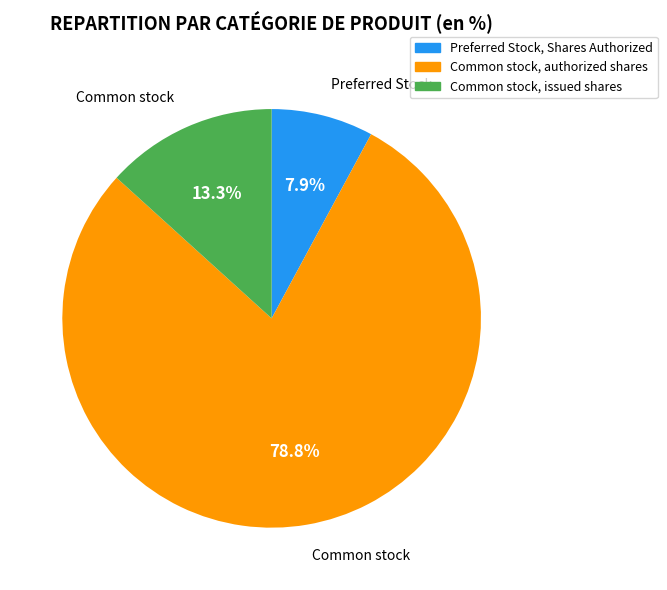

True or false: Preferred Stock, Shares Authorized accounts for 1% of the total.

False